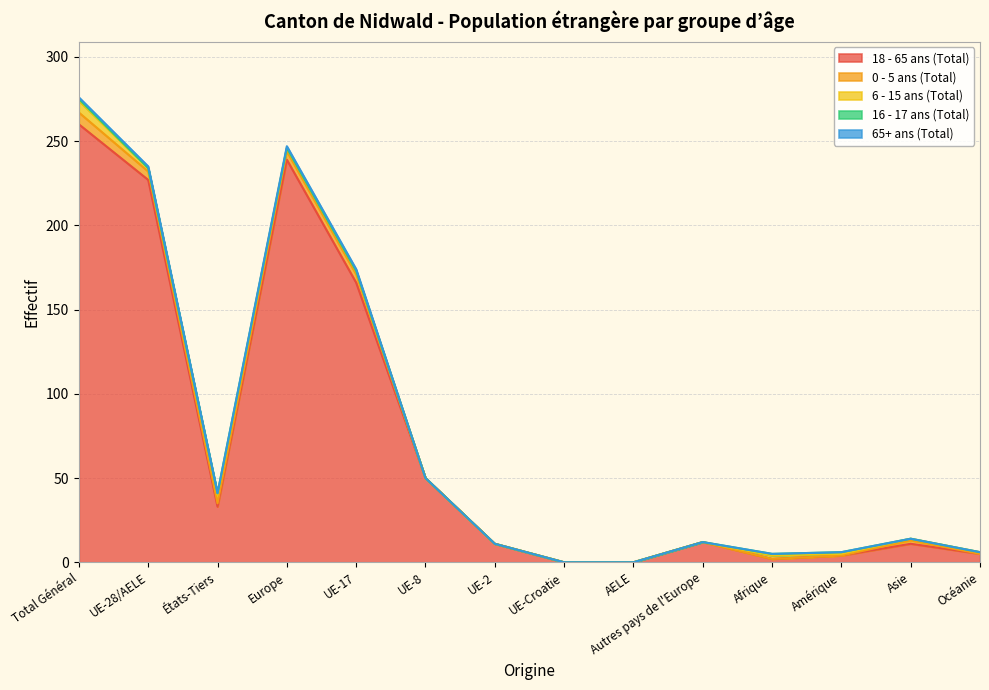

True or false: 65+ ans (Total) and 6 - 15 ans (Total) cross at least once.

False